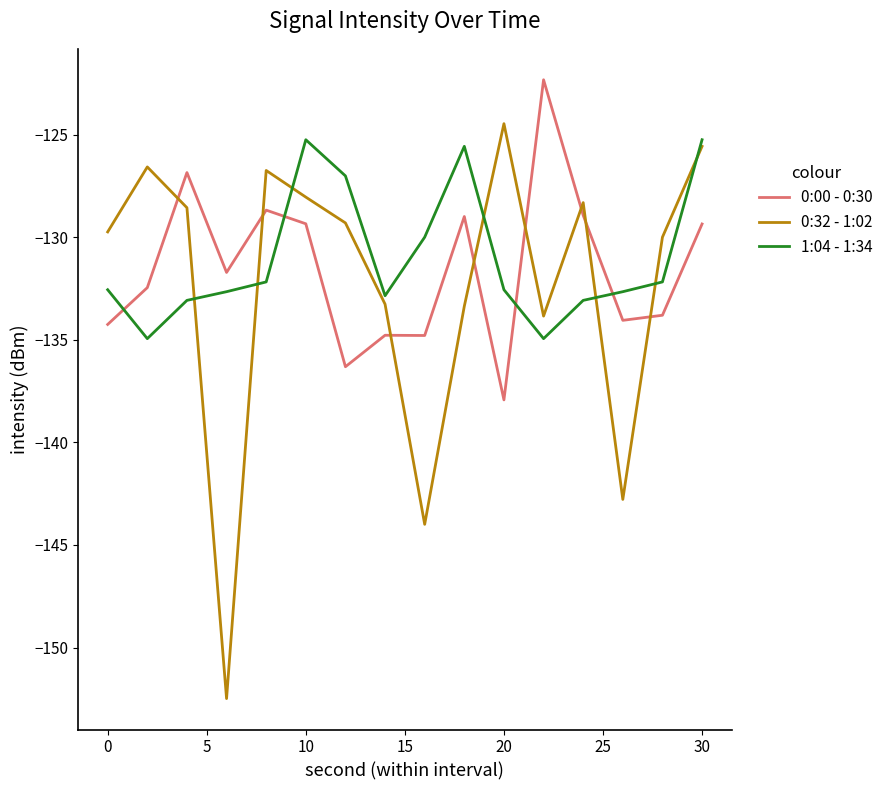

What is the average value of the 0:00 - 0:30 series?

-131.5